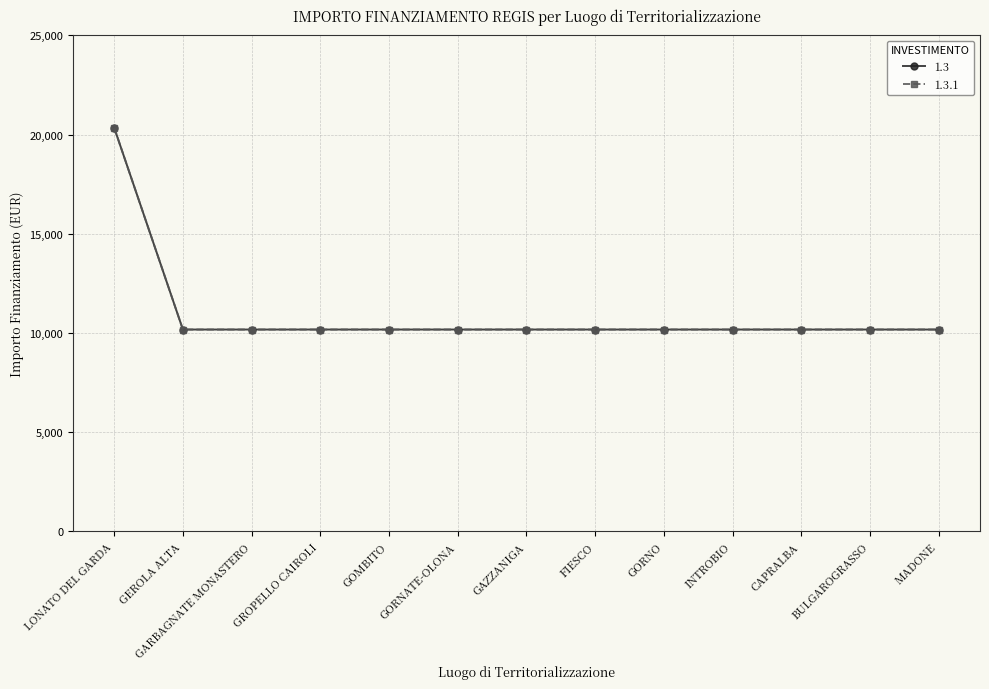

Does the chart display data point markers on the line(s)?

Yes